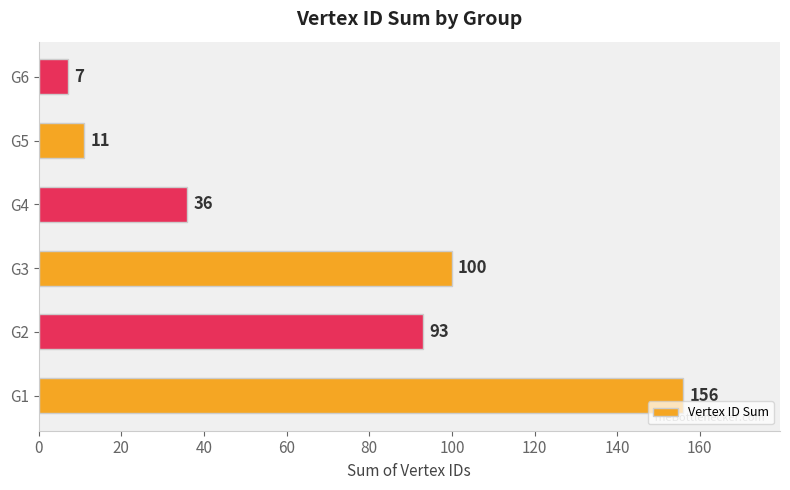

How many distinct data groups are displayed?

1